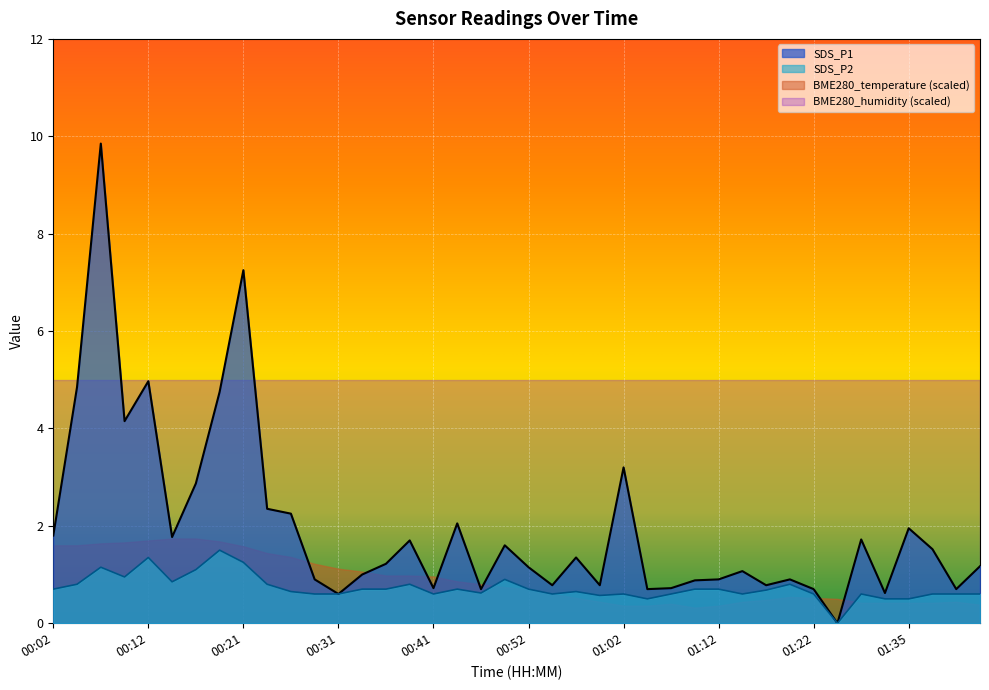

List the series in order of their peak value, lowest first.

SDS_P2, BME280_temperature (scaled), BME280_humidity (scaled), SDS_P1